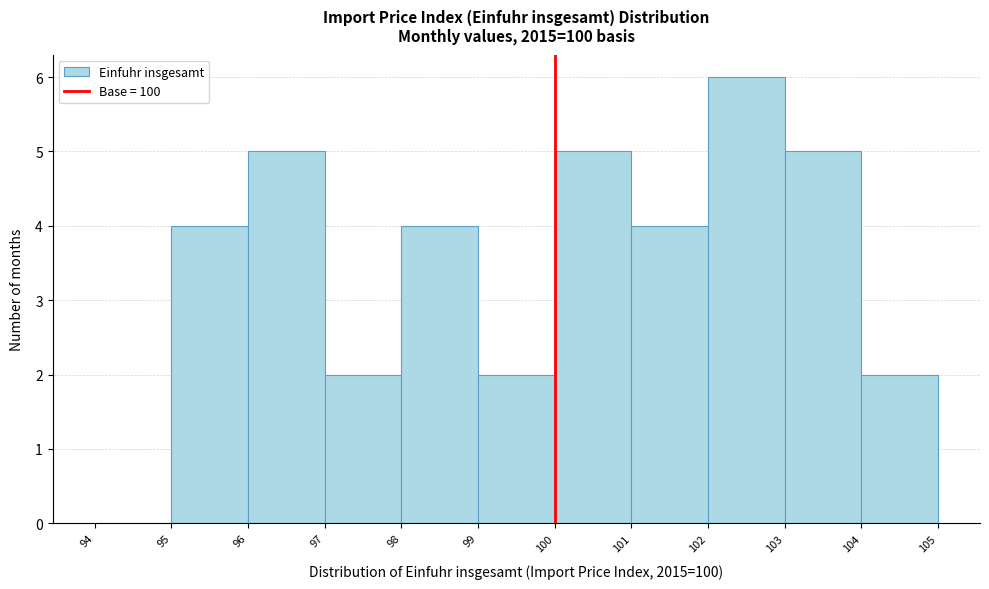

Over which range of the x-axis is the bar tallest?

102 to 103